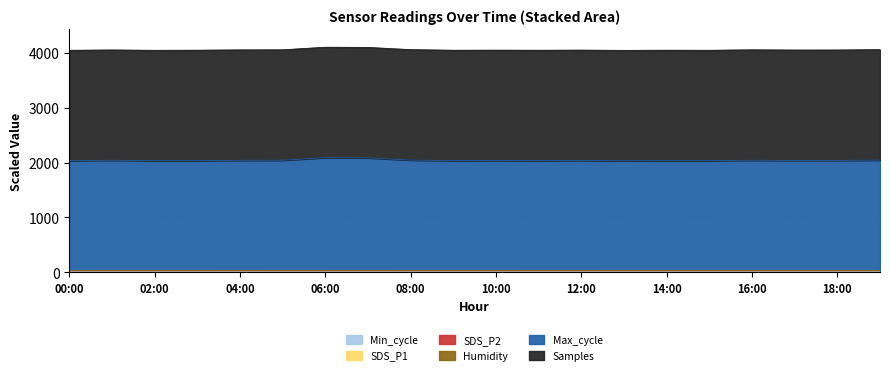

What is the value of the Max_cycle point at the 10th from the left?

2035.3